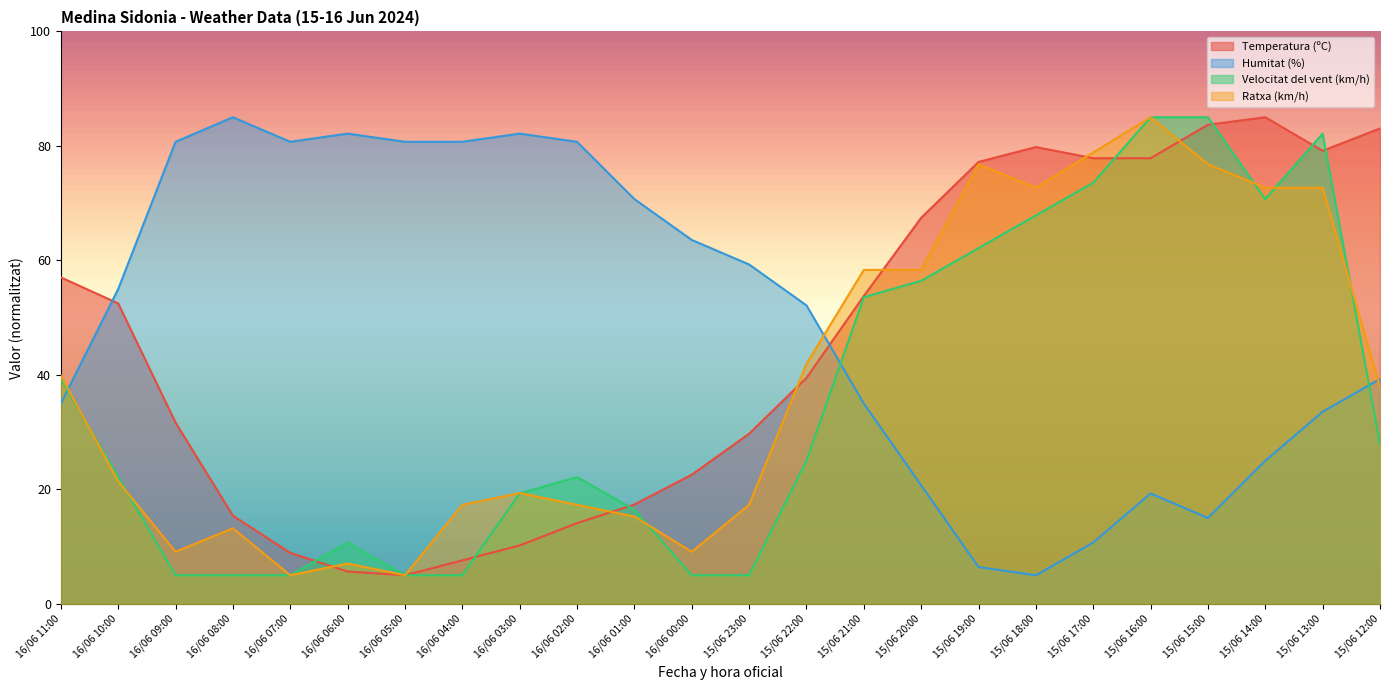

What is the average value of the Velocitat del vent (km/h) series?

35.6